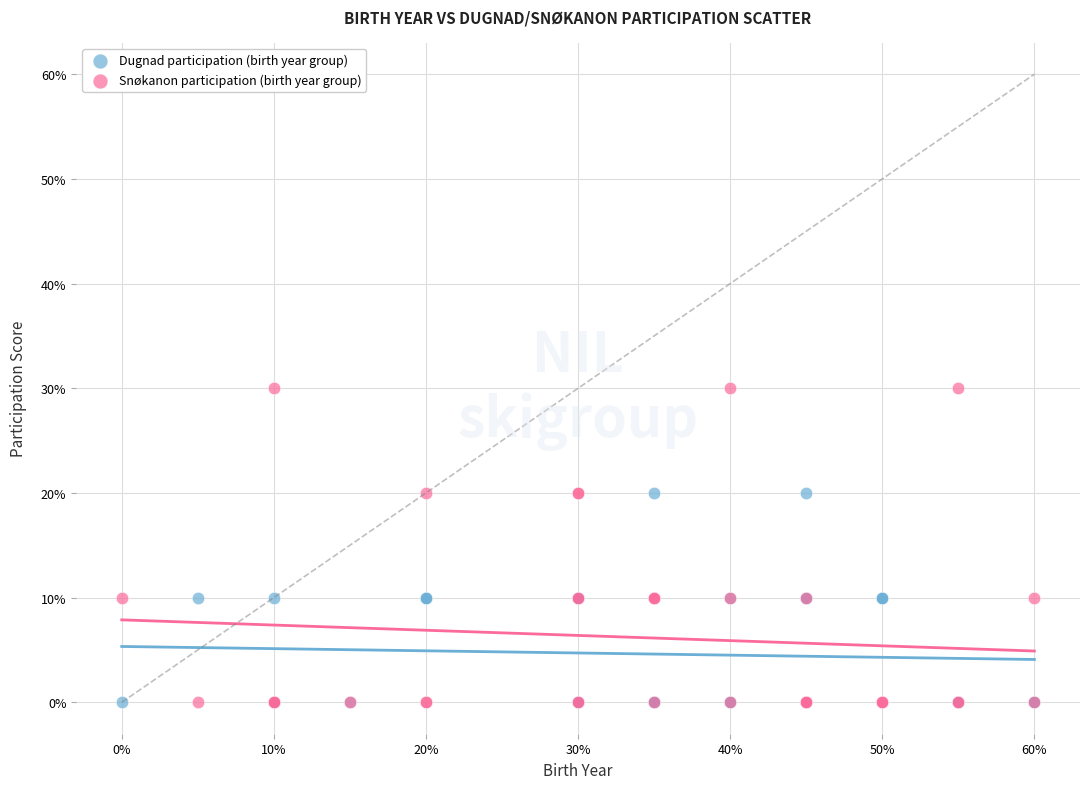

What are all the series names shown in the legend?

Dugnad participation (birth year group), Snøkanon participation (birth year group)